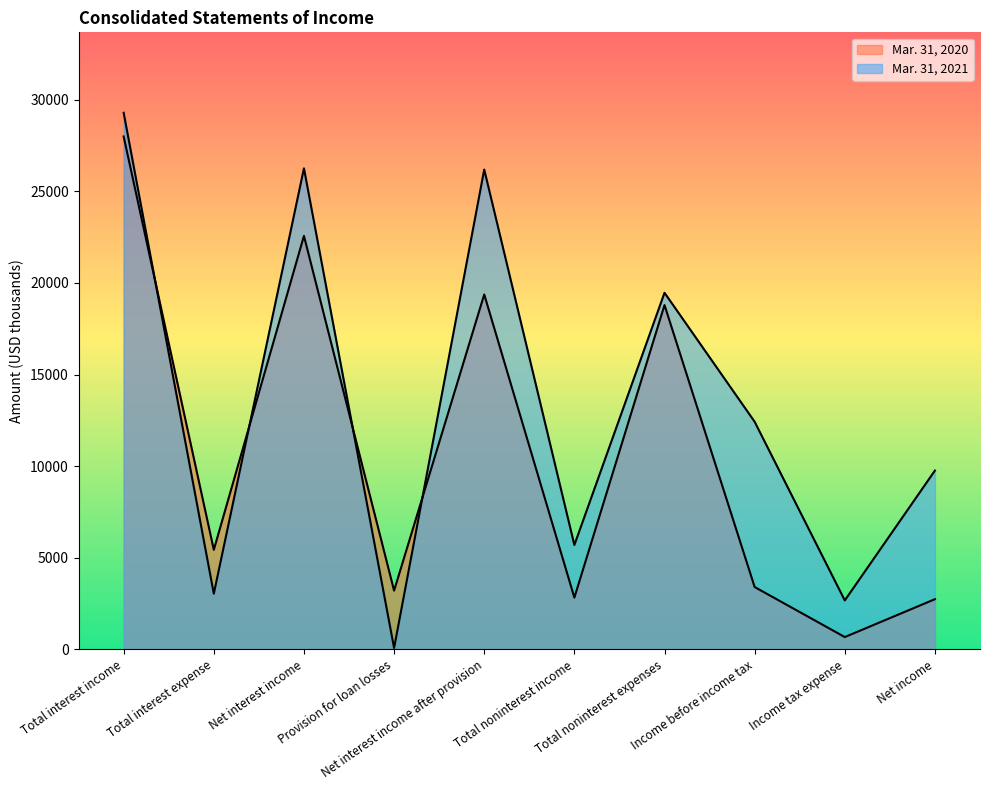

Is the value of Mar. 31, 2020 at Net interest income after provision greater than the value of Mar. 31, 2021 at Total interest expense?

Yes